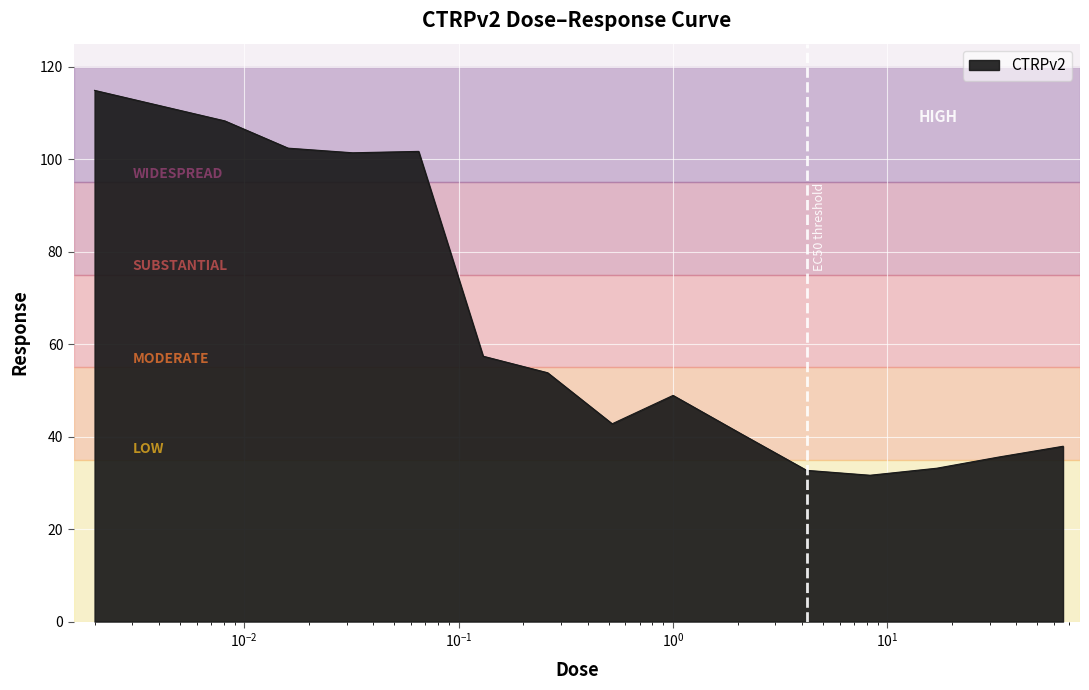

How many lines are shown in the chart?

1